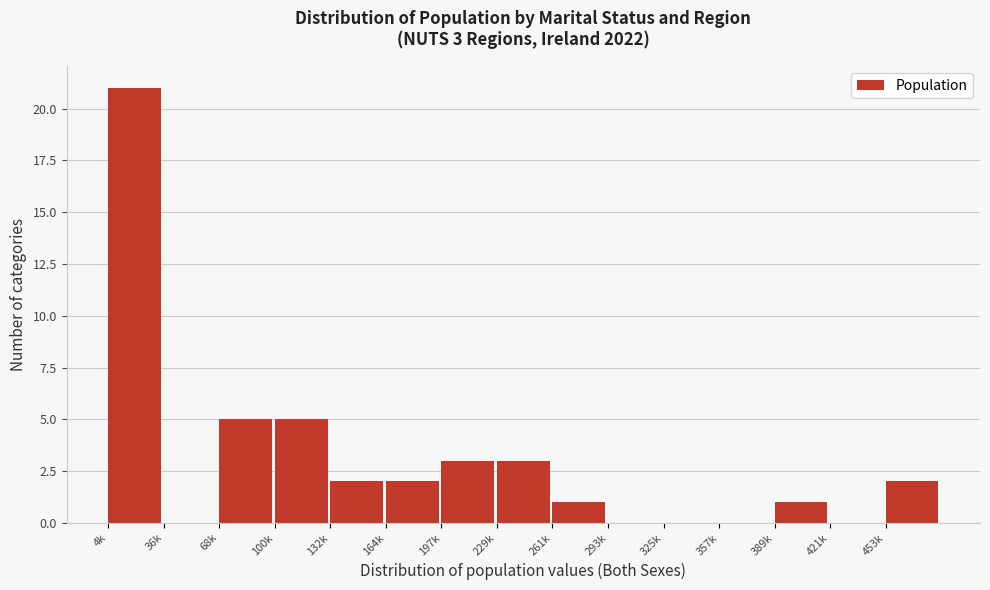

Reading right to left, list all the values displayed in this chart.

453k=2	421k=0	389k=1	357k=0	325k=0	293k=0	261k=1	229k=3	197k=3	164k=2	132k=2	100k=5	68k=5	36k=0	4k=21